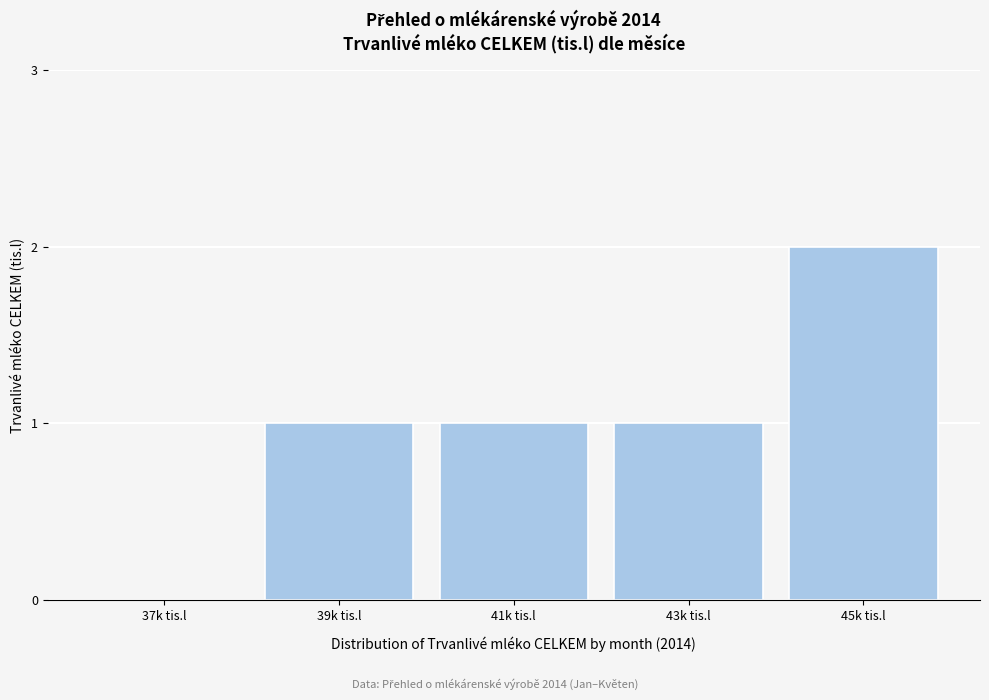

Reading right to left, list all the values displayed in this chart.

45k tis.l=2	43k tis.l=1	41k tis.l=1	39k tis.l=1	37k tis.l=0